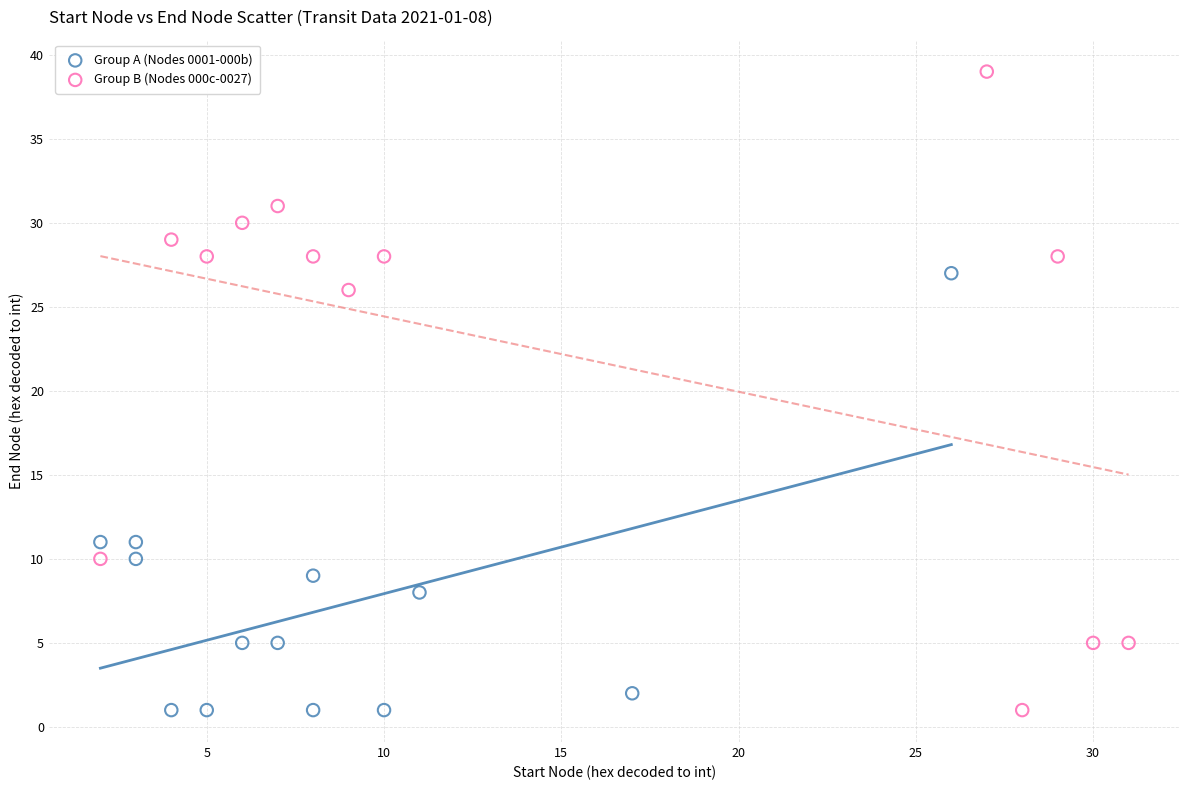

Which series has the widest spread of Y values?

Group B (Nodes 000c-0027)